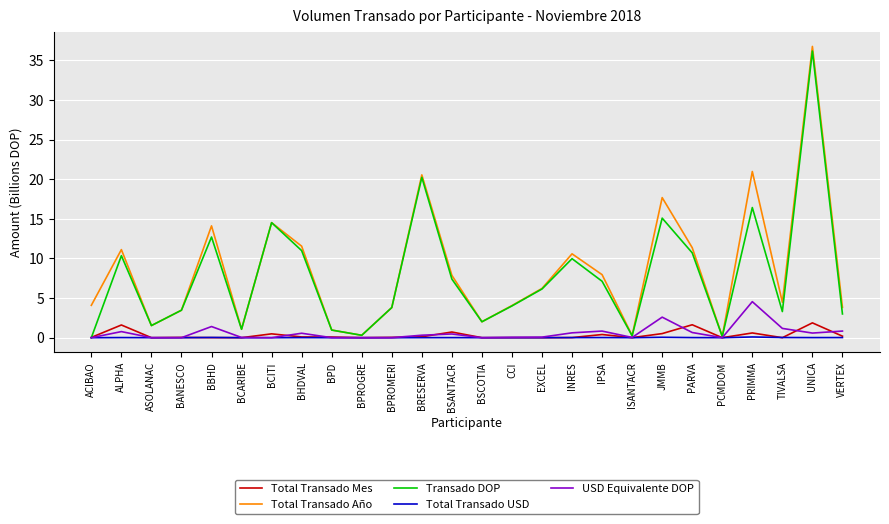

Which series changed the most between BCARIBE and UNICA?

Total Transado Año